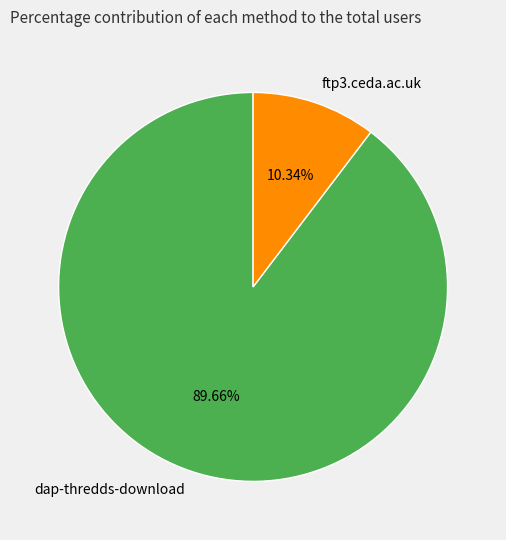

Which category has the smallest portion of the pie?

ftp3.ceda.ac.uk